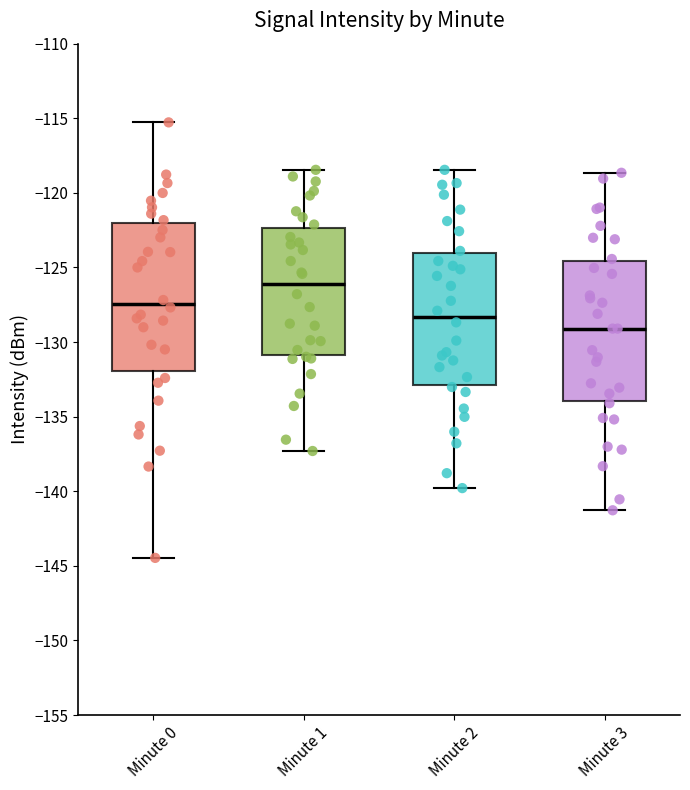

Reading left to right, read every box against the y-axis: the position of its median line, the range the box covers, and the ends of its whiskers. The values are not printed on the chart, so give them approximately, as read against the axis.

Minute 0: median -127.5, box -132.0 to -122.0, whiskers -144.5 to -115.5
Minute 1: median -126.0, box -131.0 to -122.5, whiskers -137.5 to -118.5
Minute 2: median -128.5, box -133.0 to -124.0, whiskers -140.0 to -118.5
Minute 3: median -129.0, box -134.0 to -124.5, whiskers -141.5 to -118.5